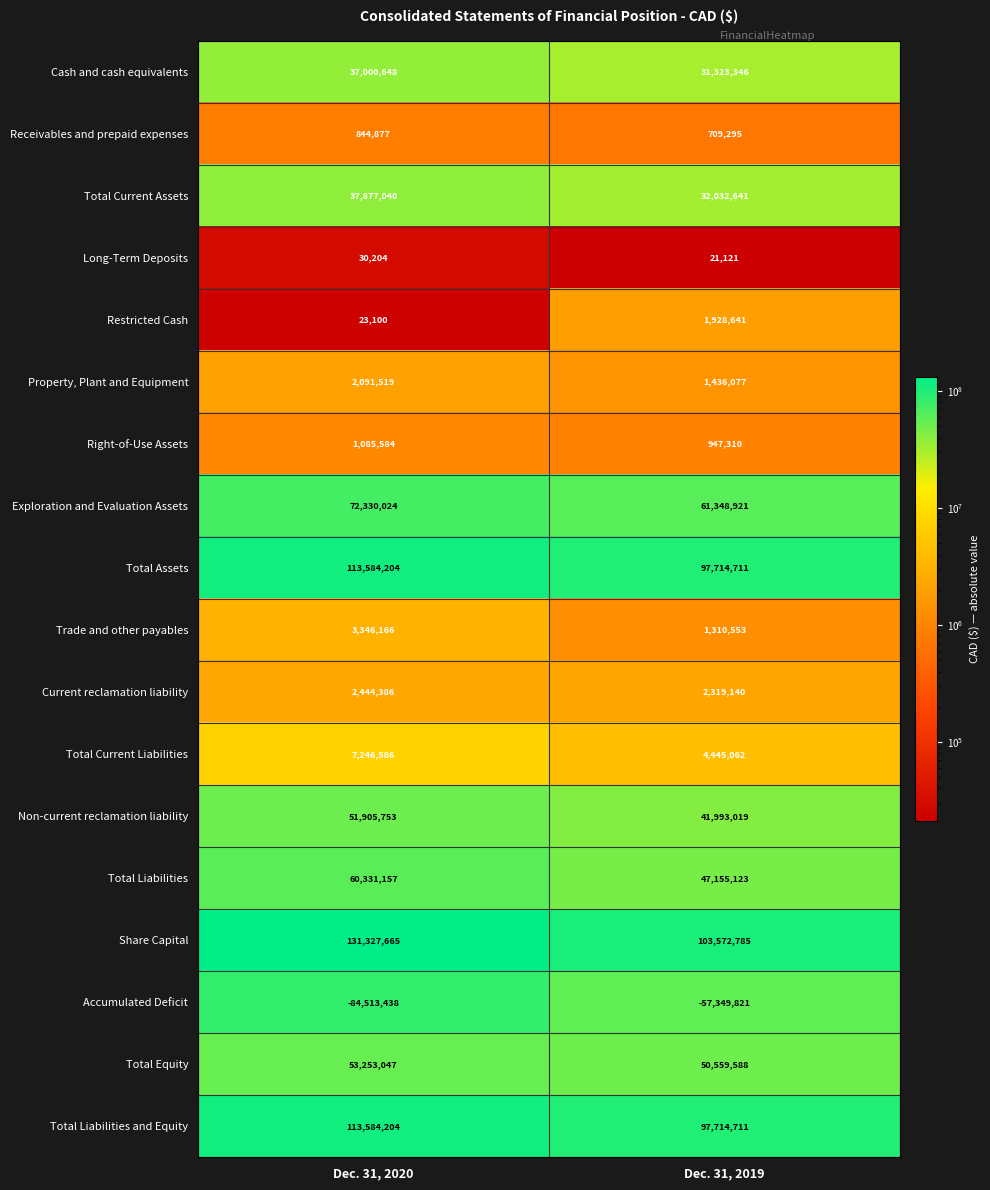

What is the total value across all series at Dec. 31, 2019?

519182223